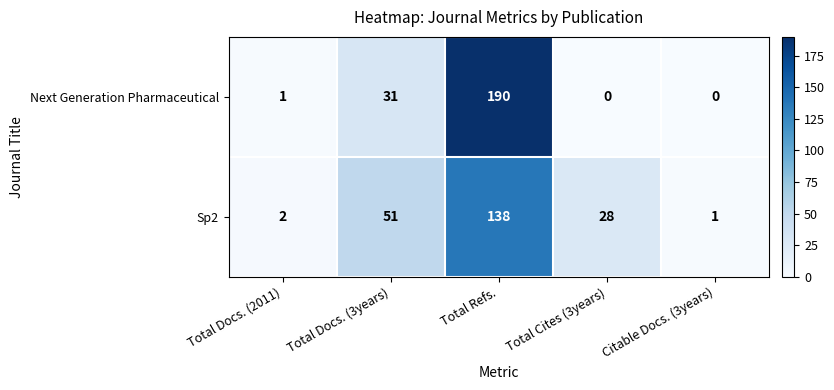

Between Total Docs. (3years) and Total Refs., which series saw the biggest shift?

Next Generation Pharmaceutical